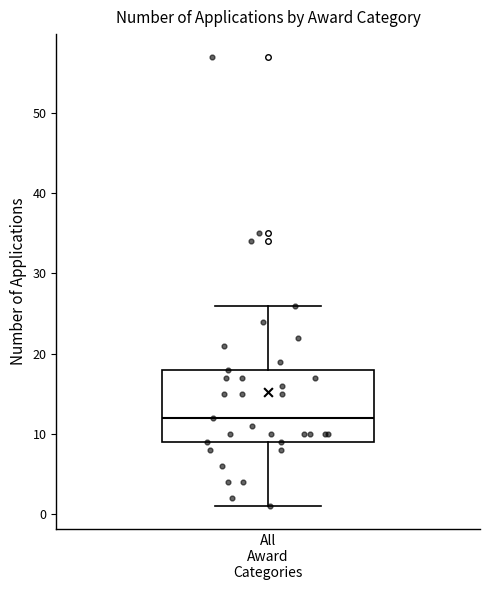

Transcribe this box plot: give where the median line is, the range the box spans, and where the two whiskers end, as read against the y-axis. The values are not printed on the chart, so give them approximately, as read against the axis.

median 12, box 9 to 18, whiskers 1 to 26